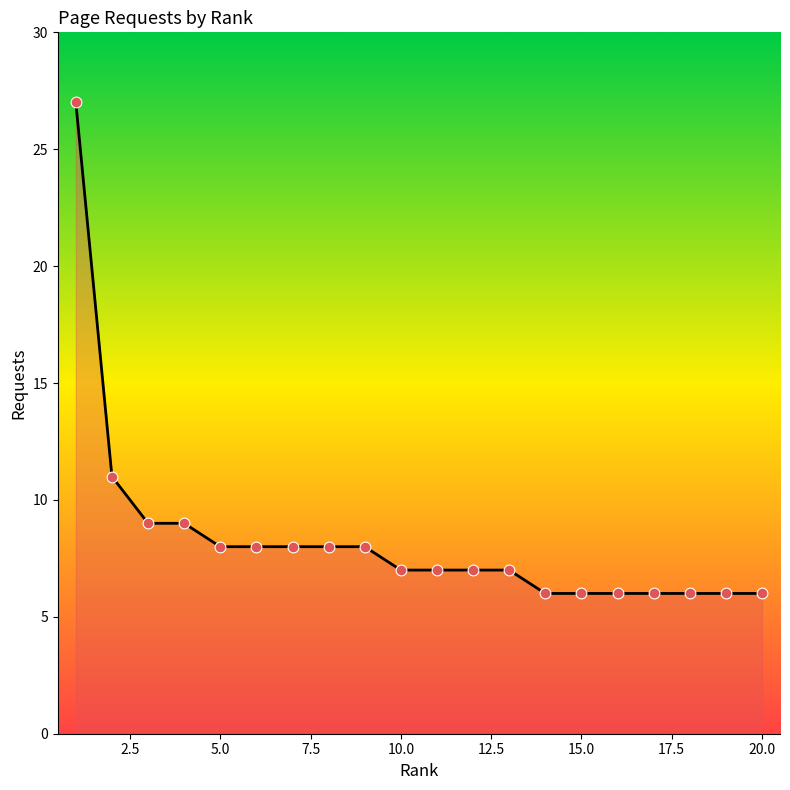

What is the difference between the maximum and minimum values?

21